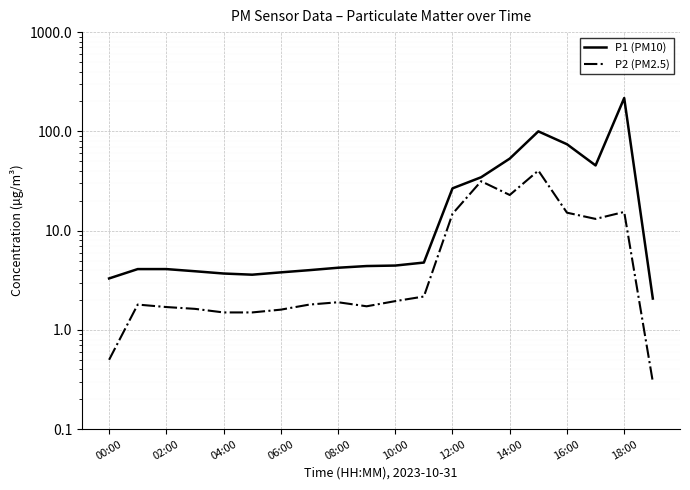

Which series has the largest total across all categories?

P1 (PM10)